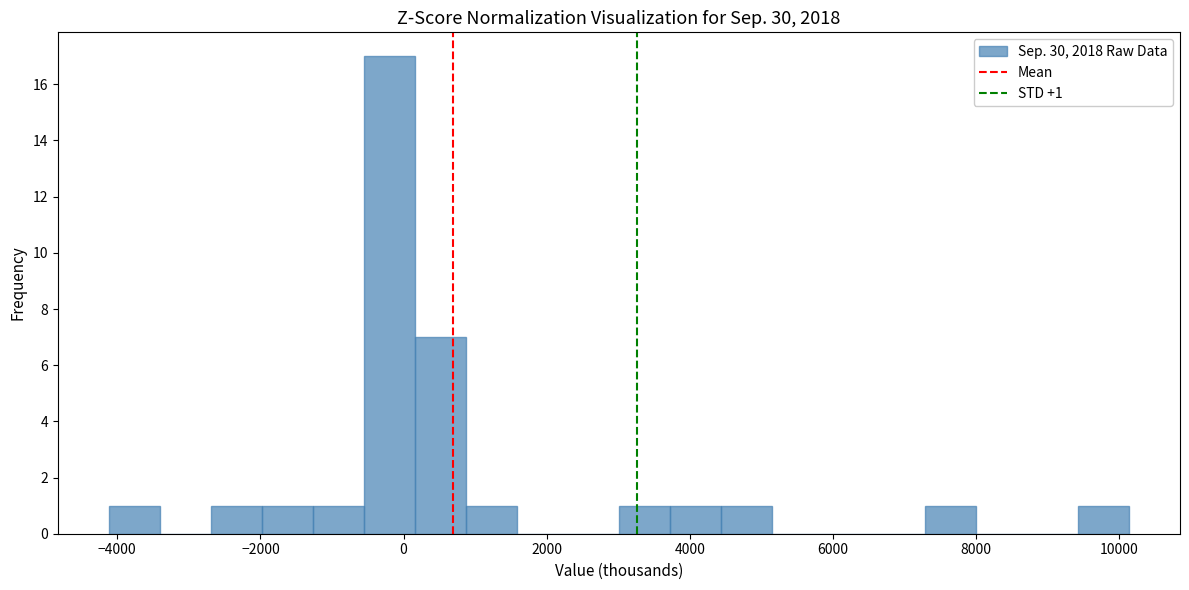

Read against the x-axis, roughly where is the centre of the tallest bar?

-200